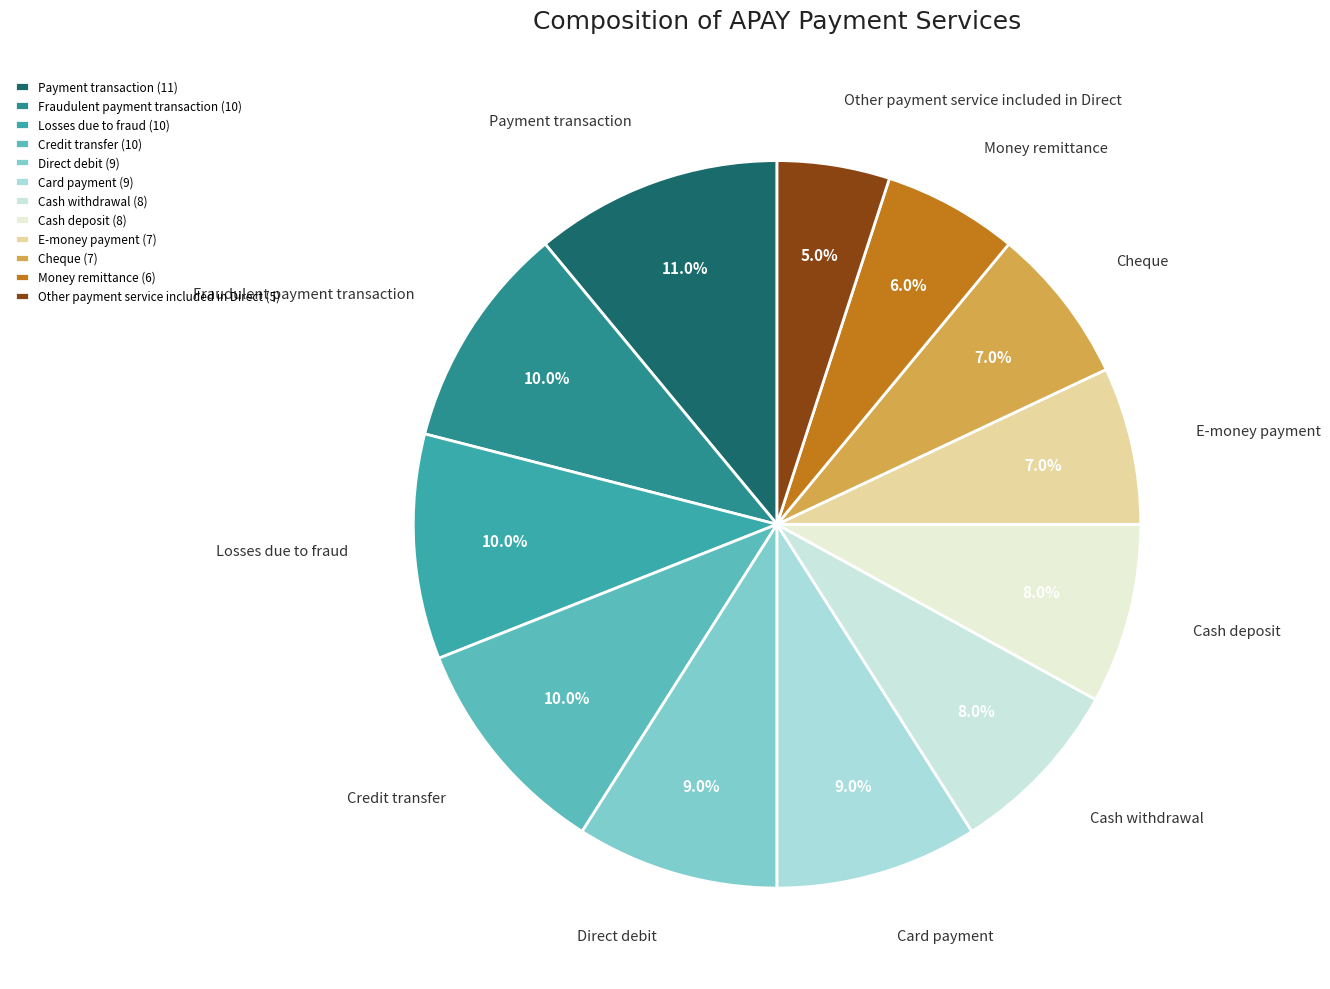

Does Other payment service included in Direct represent more than half of the total?

No